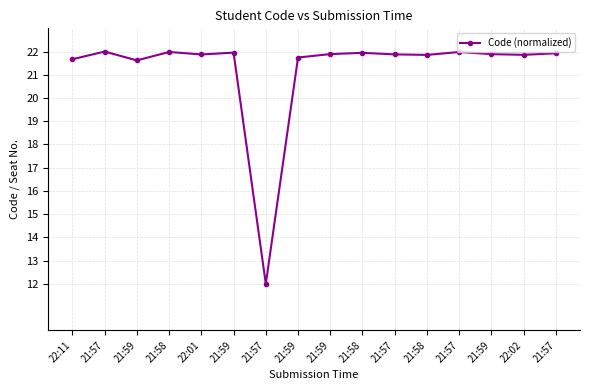

How many lines are shown in the chart?

1